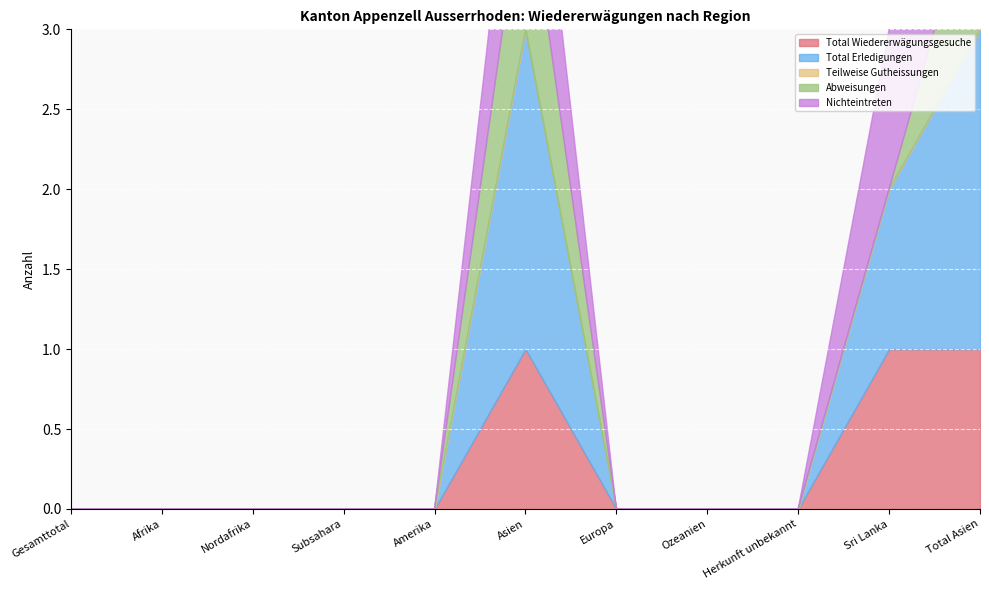

Rank the series at Asien from highest to lowest value.

Total Erledigungen, Total Wiedererwägungsgesuche, Abweisungen, Nichteintreten, Teilweise Gutheissungen